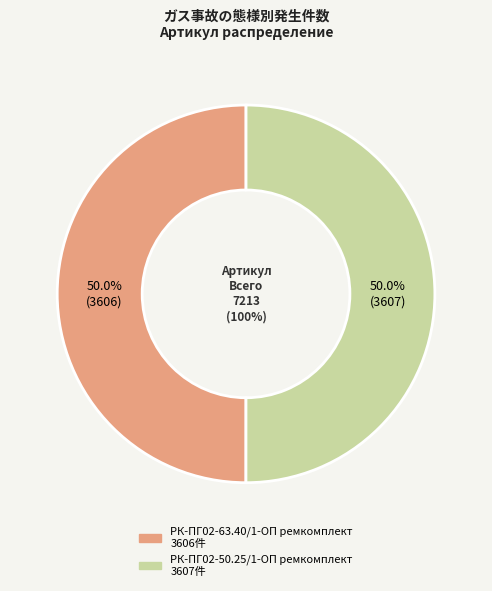

What is the ratio of the value at РК-ПГ02-50.25/1-ОП ремкомплект to the value at РК-ПГ02-63.40/1-ОП ремкомплект?

1.0